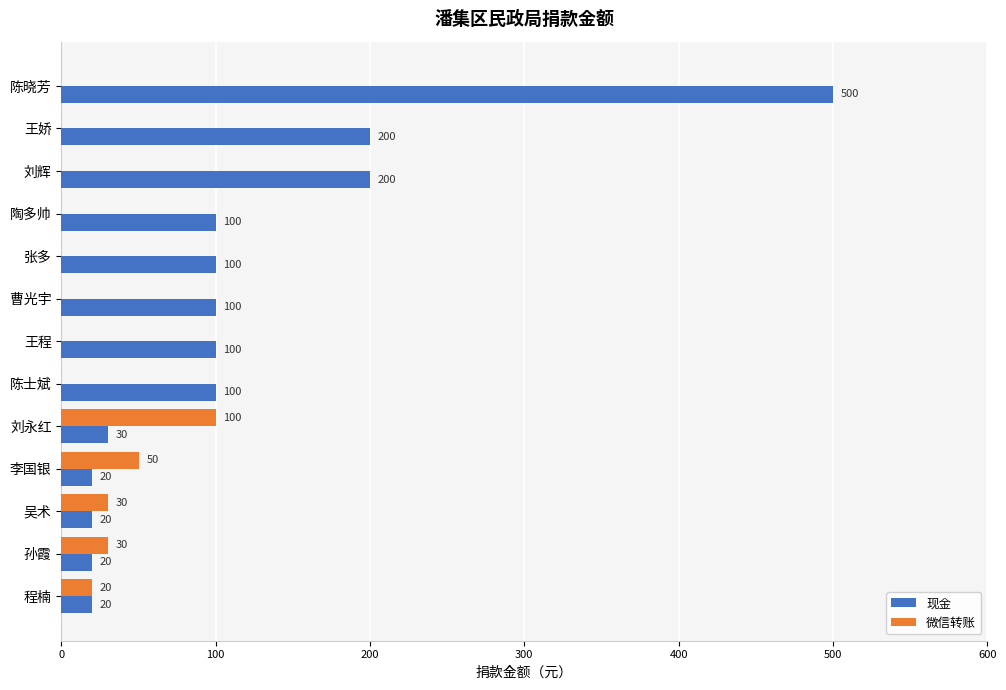

What is the sum of all 微信转账 values?

230